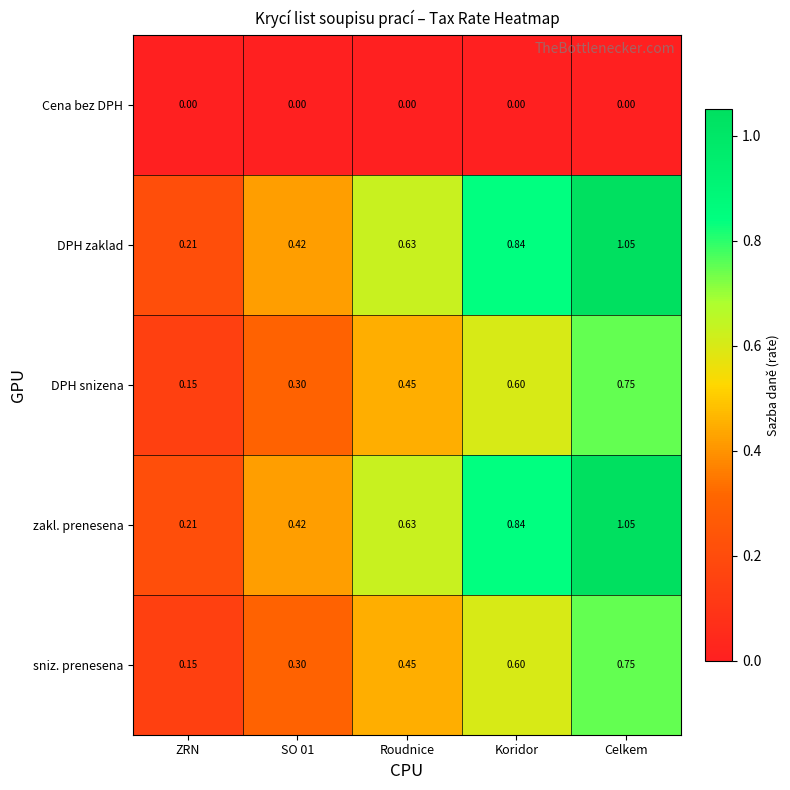

What is the total value across all series at ZRN?

0.7